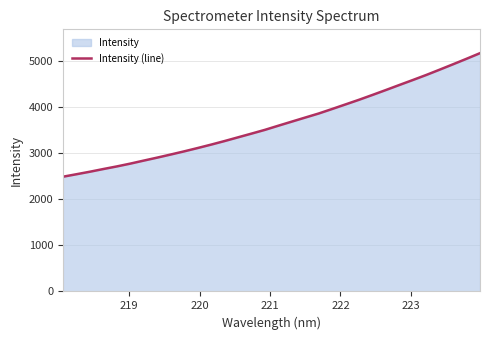

Reading left to right, list all the values displayed in this chart.

2490.1	2543.9	2598.5	2657.1	2713.6	2774.4	2840.2	2904.8	2971.8	3040.4	3112.5	3186.7	3264.0	3344.9	3425.4	3507.2	3597.4	3686.1	3774.5	3862.3	3960.4	4060.1	4160.3	4265.3	4372.3	4481.2	4588.9	4698.7	4814.2	4931.5	5050.4	5172.0